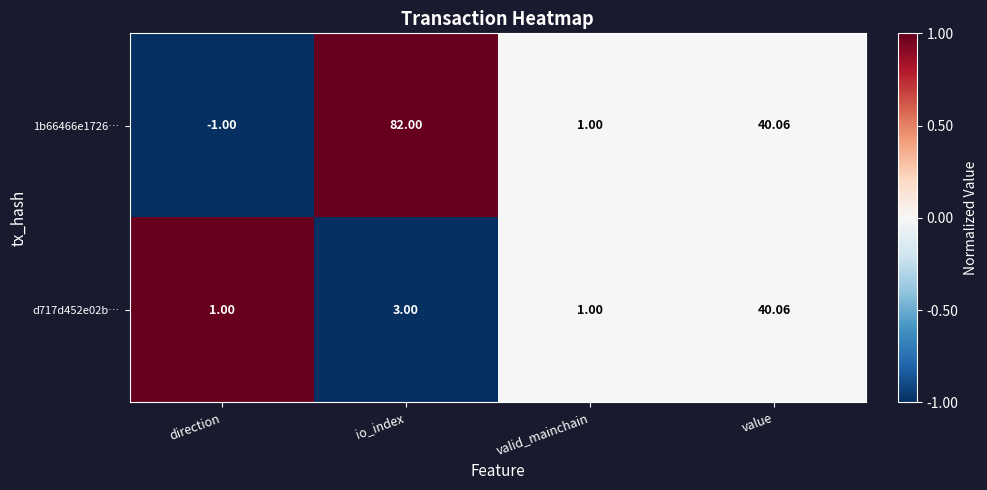

Which category has the highest value in the 1b66466e1726… series?

io_index